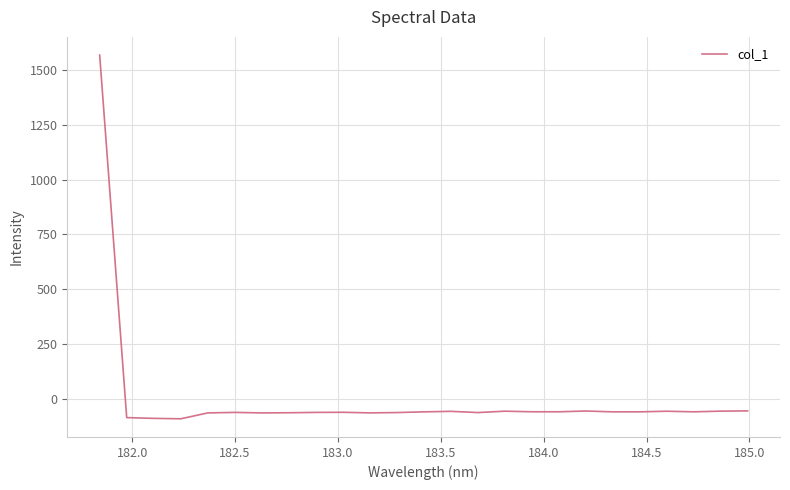

What is the minimum value shown in the chart?

-89.1